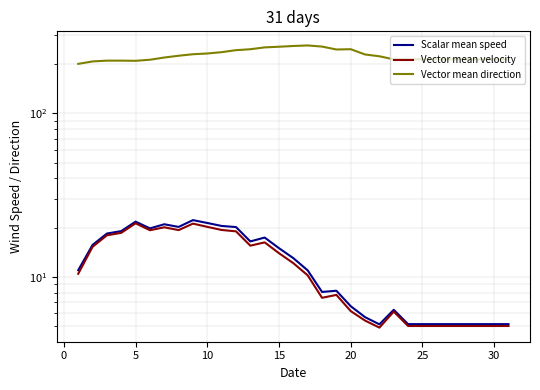

True or false: Vector mean direction has a value of 255.0 at 15.

True